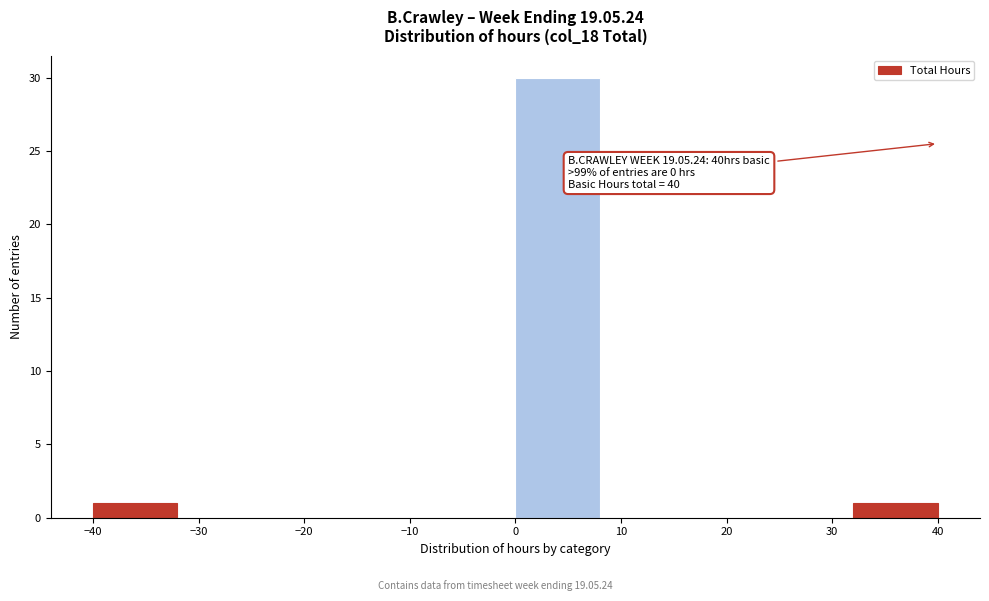

Over which range of the x-axis is the bar tallest?

0 to 8